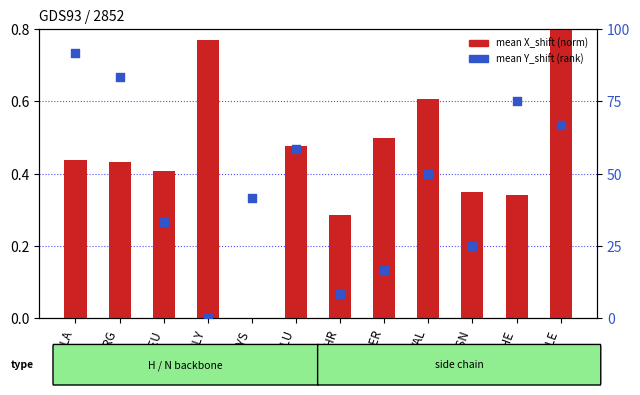

Which series contains the highest Y value?

mean Y_shift (rank)